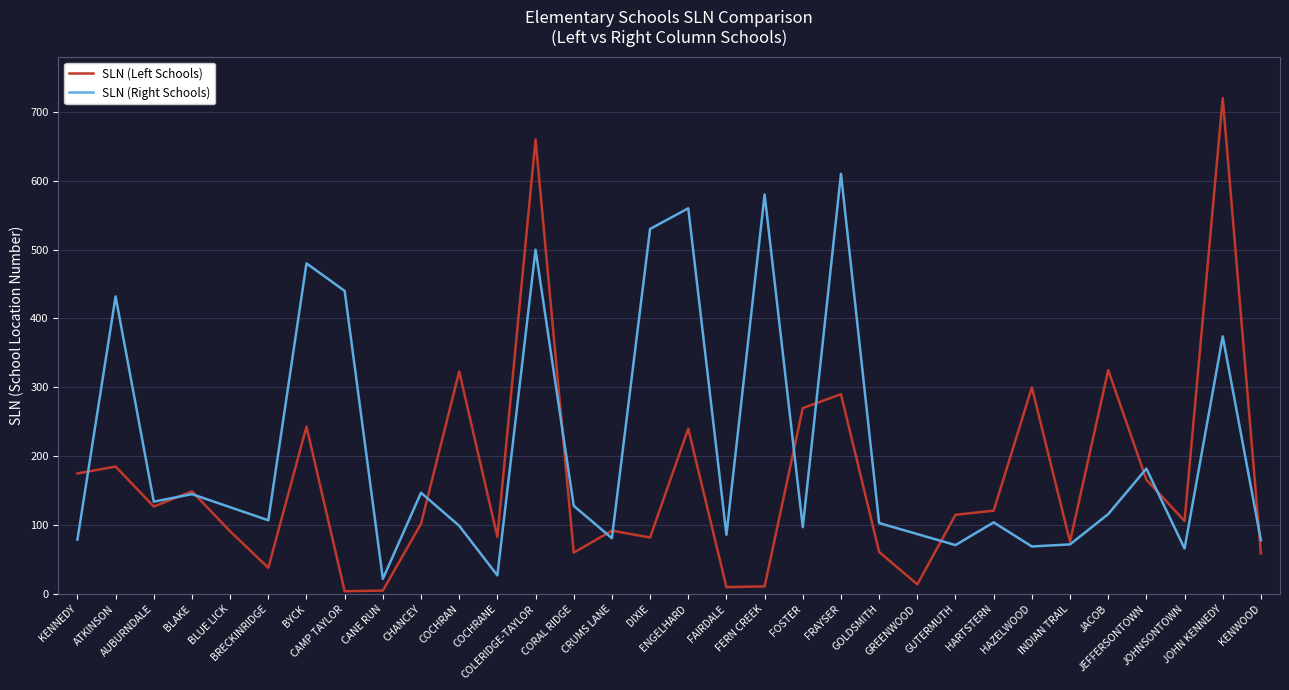

Between which two adjacent categories do SLN (Left Schools) and SLN (Right Schools) first intersect?

KENNEDY and ATKINSON